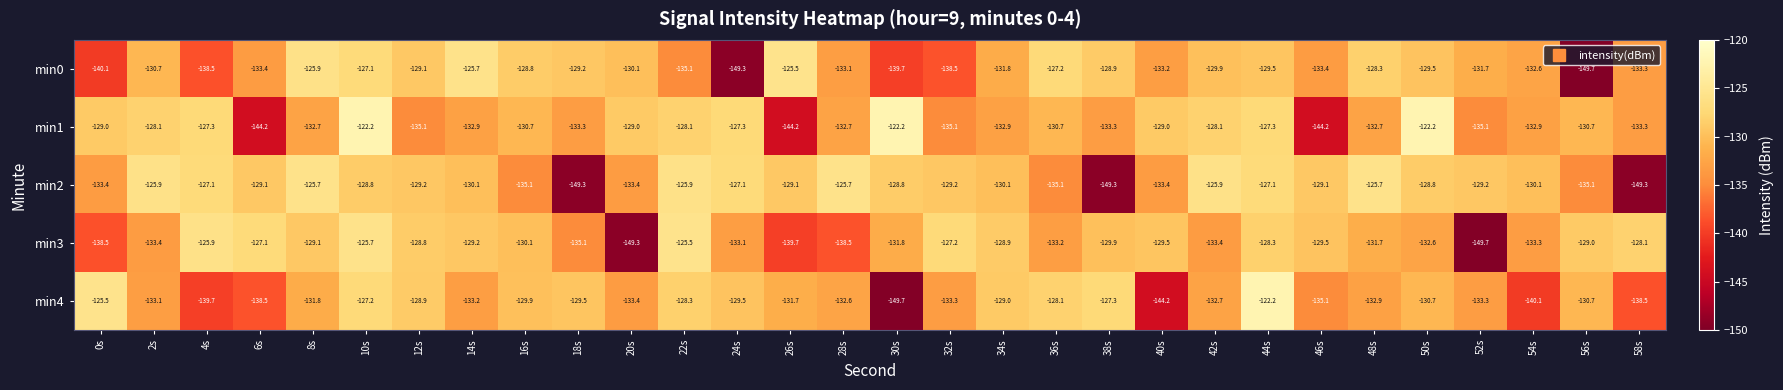

What is the difference between the min1 values at 18s and 2s?

5.2